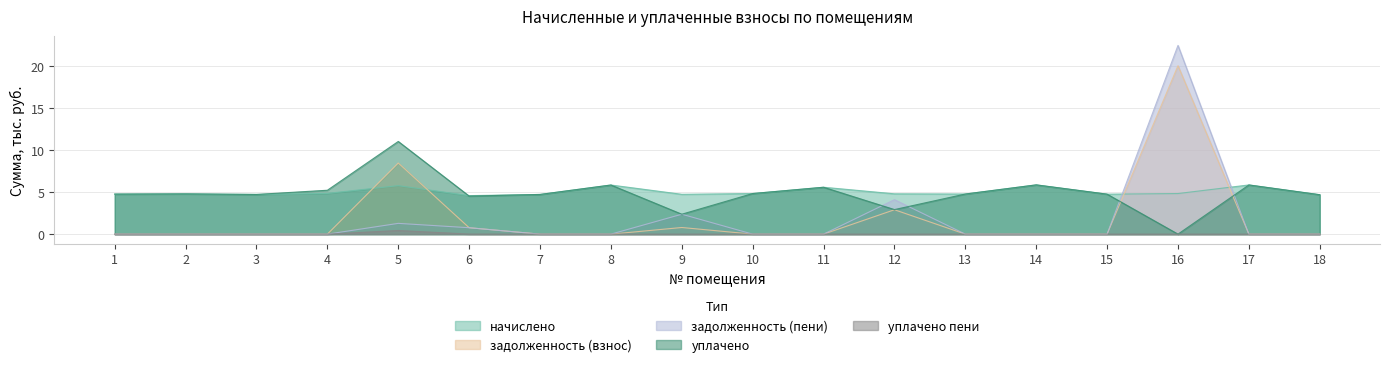

Reading left to right, extract all data points from this chart.

начислено: 4.8	4.8	4.7	4.8	5.8	4.6	4.7	5.8	4.7	4.8	5.6	4.8	4.8	5.8	4.7	4.8	5.8	4.7
задолженность (взнос): 0.0	0.0	0.0	0.0	8.4	0.8	0.0	0.0	0.8	0.0	0.0	2.9	0.0	0.0	0.0	20.0	0.0	0.0
задолженность (пени): 0.0	0.0	0.0	0.0	1.3	0.8	0.0	0.0	2.4	0.0	0.0	4.1	0.0	0.0	0.0	22.4	0.0	0.0
уплачено пени: 0.0	0.0	0.0	0.0	0.4	0.0	0.0	0.0	0.0	0.0	0.0	0.0	0.0	0.0	0.0	0.0	0.0	0.0
уплачено: 4.8	4.8	4.7	5.2	11.0	4.5	4.7	5.8	2.4	4.8	5.6	2.9	4.8	5.8	4.7	0.0	5.8	4.7